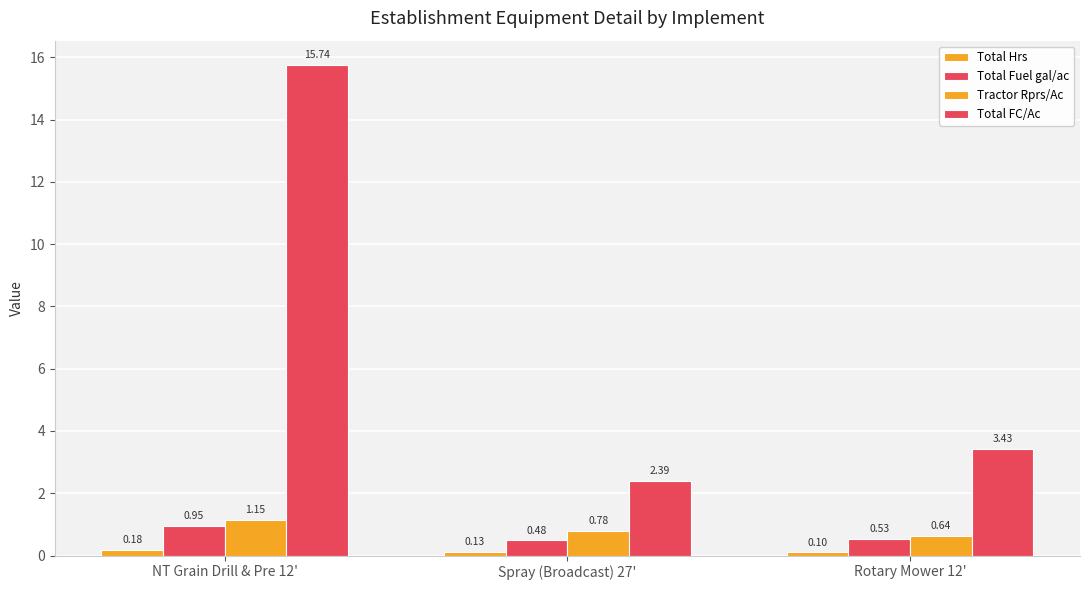

What is the sum of all Total Fuel gal/ac values?

2.0